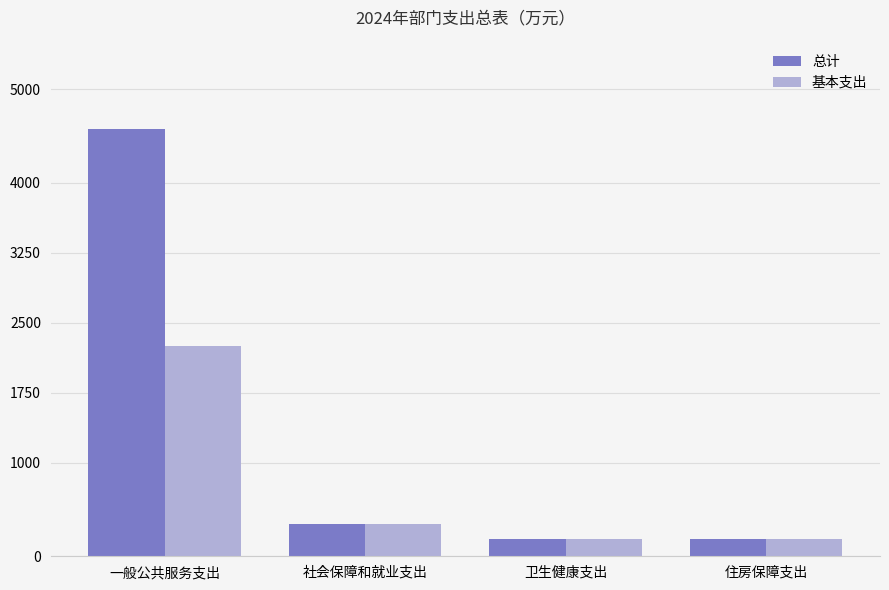

Rank the series by their maximum value, from lowest to highest.

基本支出, 总计